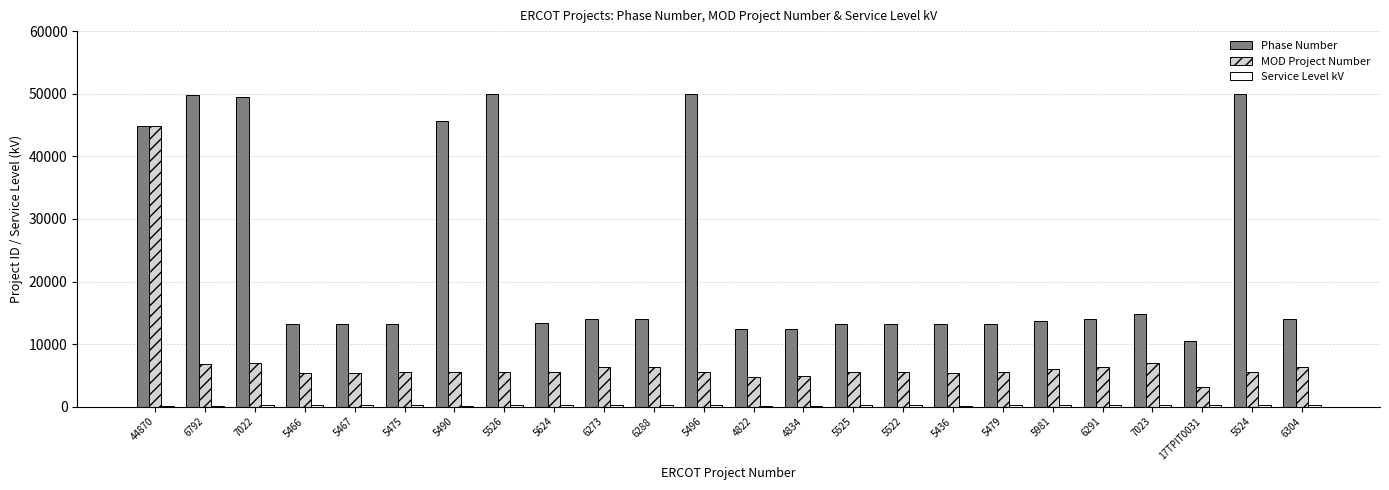

Which series has the largest total across all categories?

Phase Number